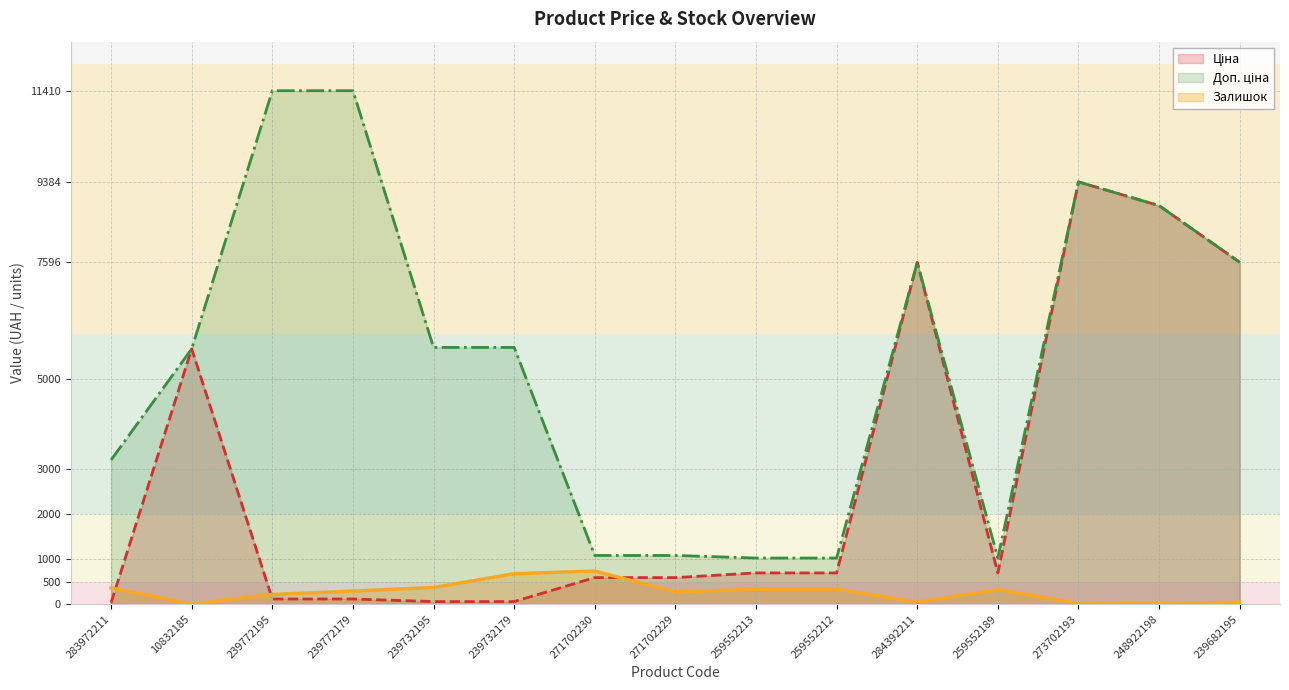

Which series changed the most between 283972211 and 239732195?

Доп. ціна